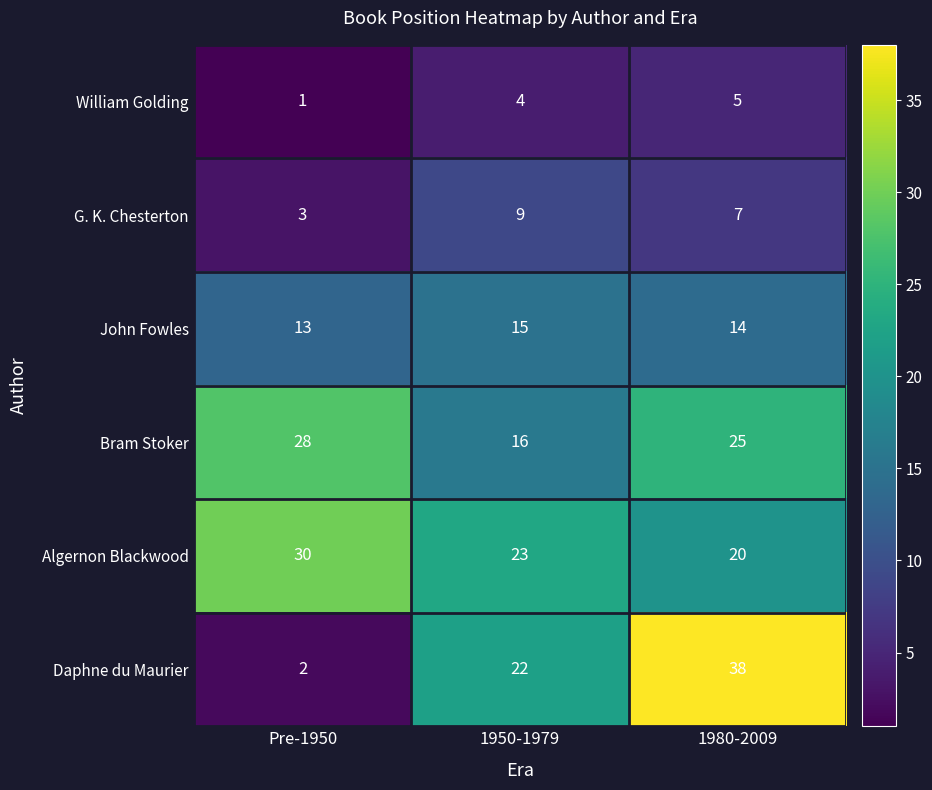

How many William Golding values are between 1 and 5?

3